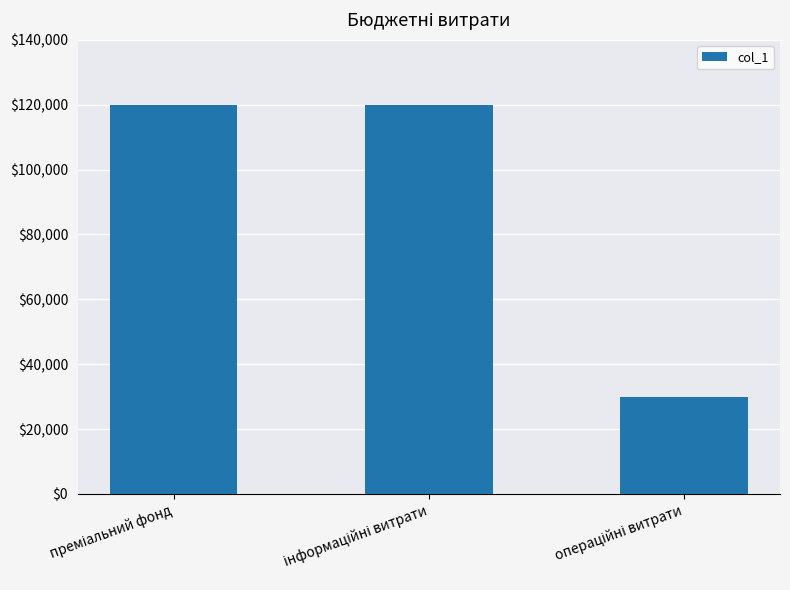

What is the average value?

90000